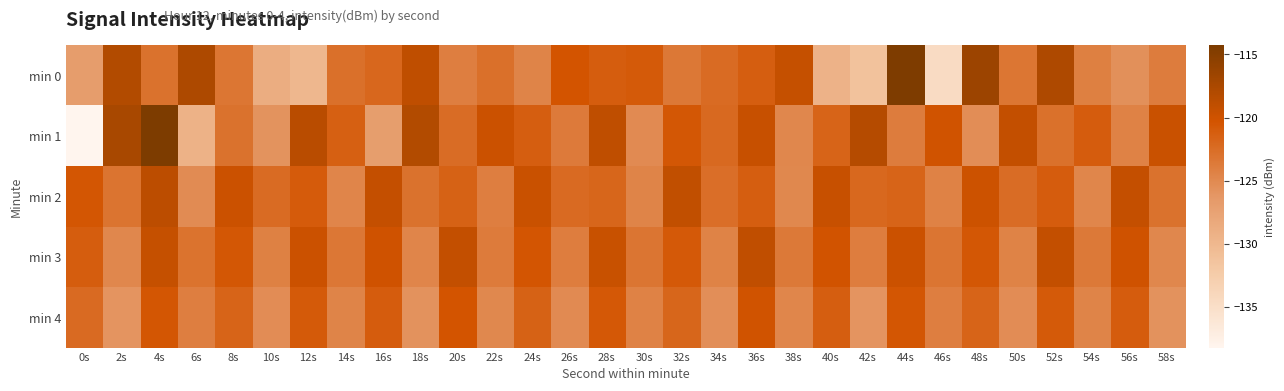

Reading right to left, what are all the values shown in this chart?

min 0: 58s=-123.8	56s=-125.6	54s=-124.2	52s=-117.8	50s=-123.3	48s=-116.5	46s=-134.6	44s=-114.4	42s=-131.2	40s=-129.3	38s=-119.4	36s=-121.2	34s=-122.4	32s=-123.5	30s=-120.8	28s=-121.2	26s=-120.3	24s=-124.5	22s=-122.8	20s=-124.0	18s=-118.9	16s=-122.0	14s=-122.8	12s=-129.9	10s=-128.7	8s=-123.3	6s=-117.7	4s=-122.9	2s=-118.1	0s=-126.8
min 1: 58s=-119.7	56s=-124.3	54s=-121.1	52s=-122.8	50s=-119.2	48s=-125.4	46s=-120.1	44s=-123.9	42s=-118.3	40s=-121.7	38s=-124.8	36s=-119.5	34s=-122.2	32s=-120.6	30s=-125.1	28s=-118.9	26s=-123.7	24s=-121.3	22s=-119.8	20s=-122.5	18s=-118.0	16s=-126.9	14s=-121.4	12s=-118.5	10s=-125.9	8s=-122.9	6s=-129.3	4s=-114.3	2s=-117.3	0s=-138.2
min 2: 58s=-122.9	56s=-119.3	54s=-124.7	52s=-121.1	50s=-122.5	48s=-119.9	46s=-124.3	44s=-121.7	42s=-122.1	40s=-119.5	38s=-124.9	36s=-121.3	34s=-122.7	32s=-119.1	30s=-124.5	28s=-121.9	26s=-122.3	24s=-119.7	22s=-124.1	20s=-121.5	18s=-122.9	16s=-119.3	14s=-124.6	12s=-121.0	10s=-122.4	8s=-119.8	6s=-125.2	4s=-118.7	2s=-123.1	0s=-120.5
min 3: 58s=-124.8	56s=-120.0	54s=-123.6	52s=-119.2	50s=-124.4	48s=-120.6	46s=-123.2	44s=-119.8	42s=-124.0	40s=-120.2	38s=-123.6	36s=-119.0	34s=-124.4	32s=-120.8	30s=-123.2	28s=-119.6	26s=-124.0	24s=-120.4	22s=-123.8	20s=-119.2	18s=-124.6	16s=-120.0	14s=-123.4	12s=-119.8	10s=-124.2	8s=-120.6	6s=-123.0	4s=-119.4	2s=-124.8	0s=-121.2
min 4: 58s=-125.7	56s=-121.1	54s=-124.5	52s=-120.9	50s=-125.3	48s=-121.7	46s=-124.1	44s=-120.5	42s=-125.9	40s=-121.3	38s=-124.7	36s=-120.1	34s=-125.5	32s=-121.9	30s=-124.3	28s=-120.7	26s=-125.1	24s=-121.5	22s=-124.9	20s=-120.3	18s=-125.7	16s=-121.1	14s=-124.5	12s=-120.9	10s=-125.3	8s=-121.7	6s=-124.1	4s=-120.5	2s=-125.9	0s=-122.3